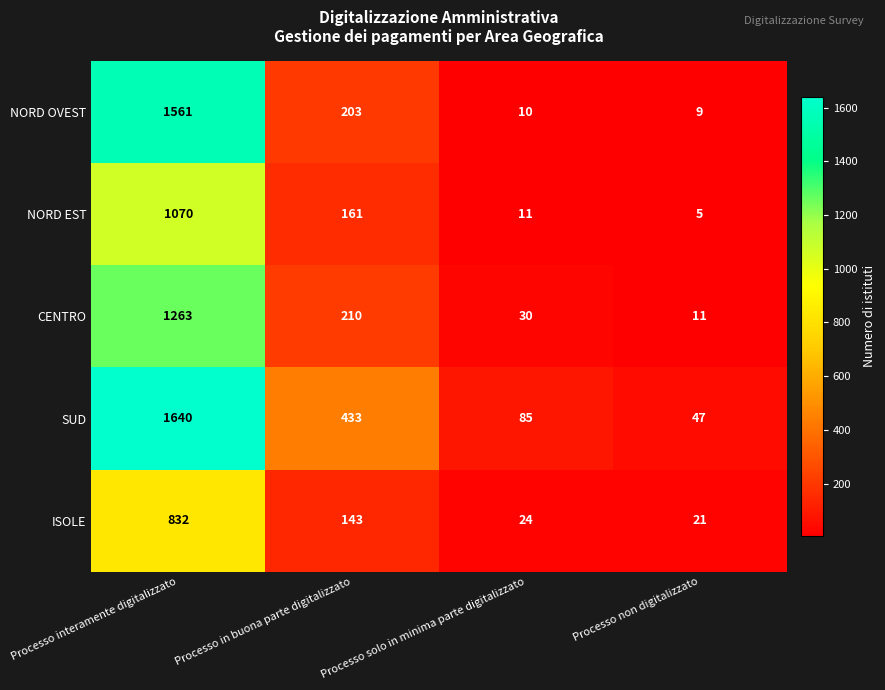

What is the difference between the highest and lowest values at Processo in buona parte digitalizzato?

290